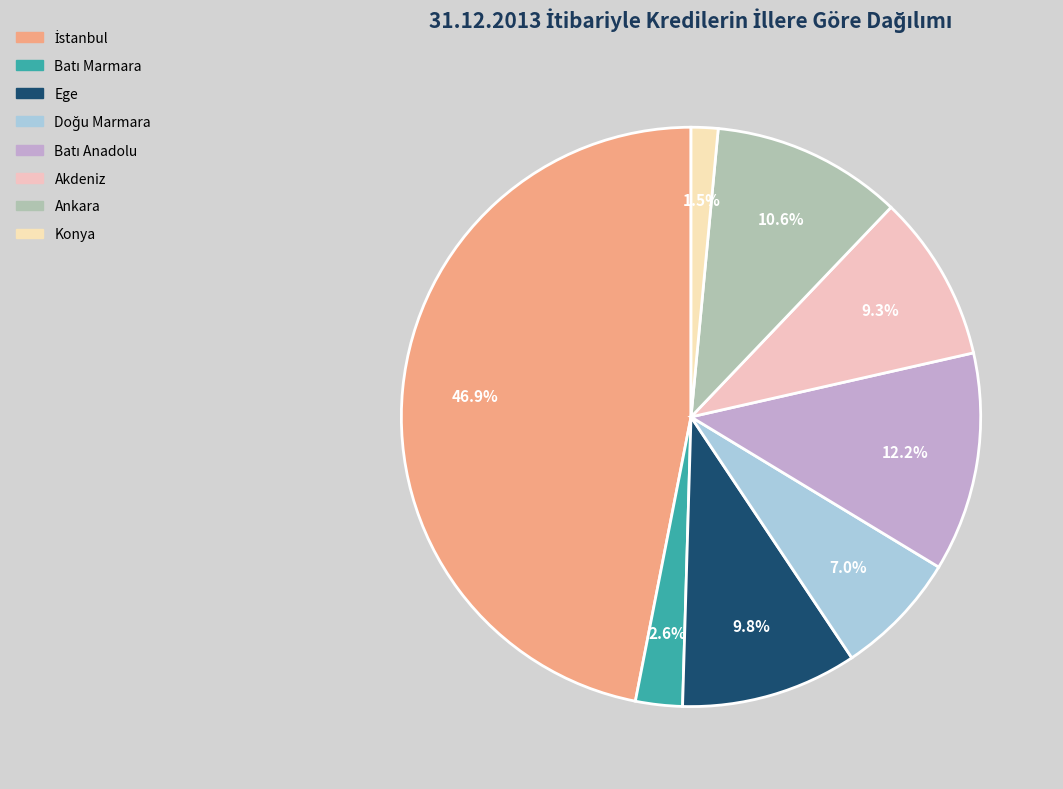

How many segments does this pie chart have?

8